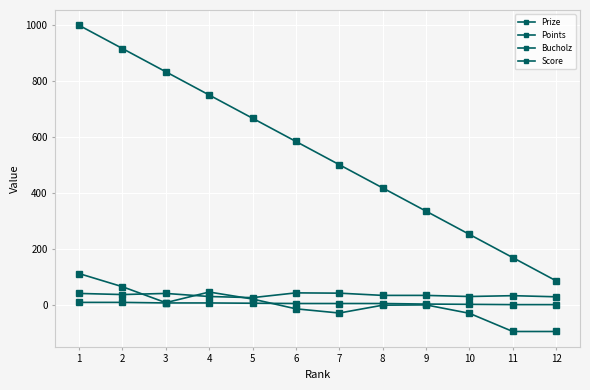

Does the chart have visible grid lines?

Yes